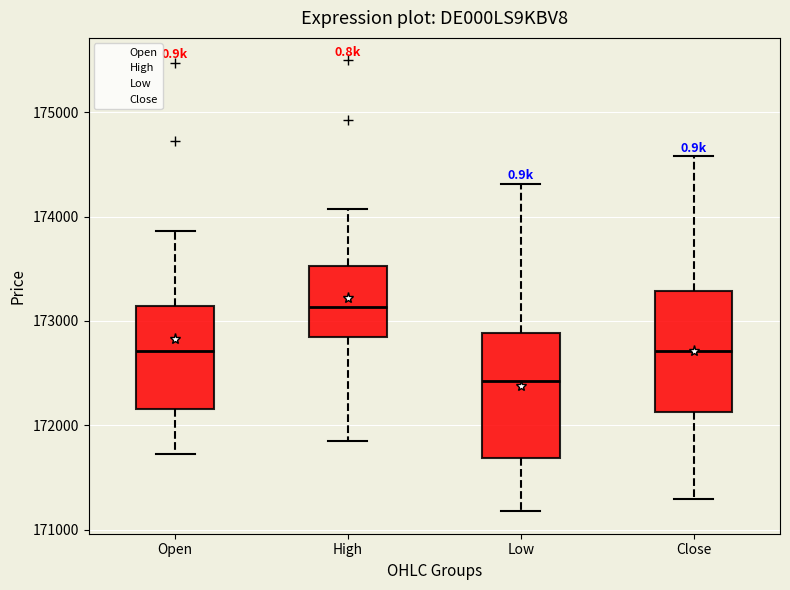

Which box's median line is the highest?

High